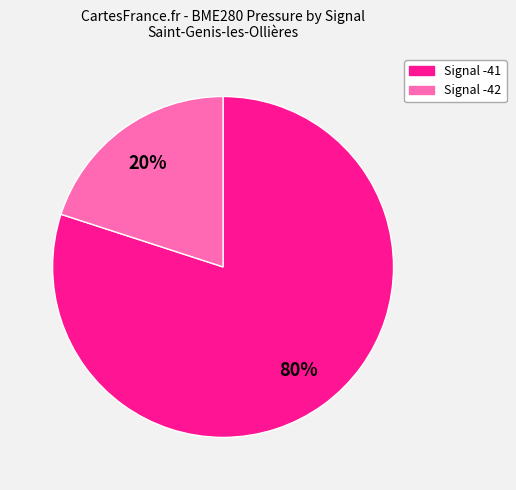

Does any single category account for the majority?

Yes